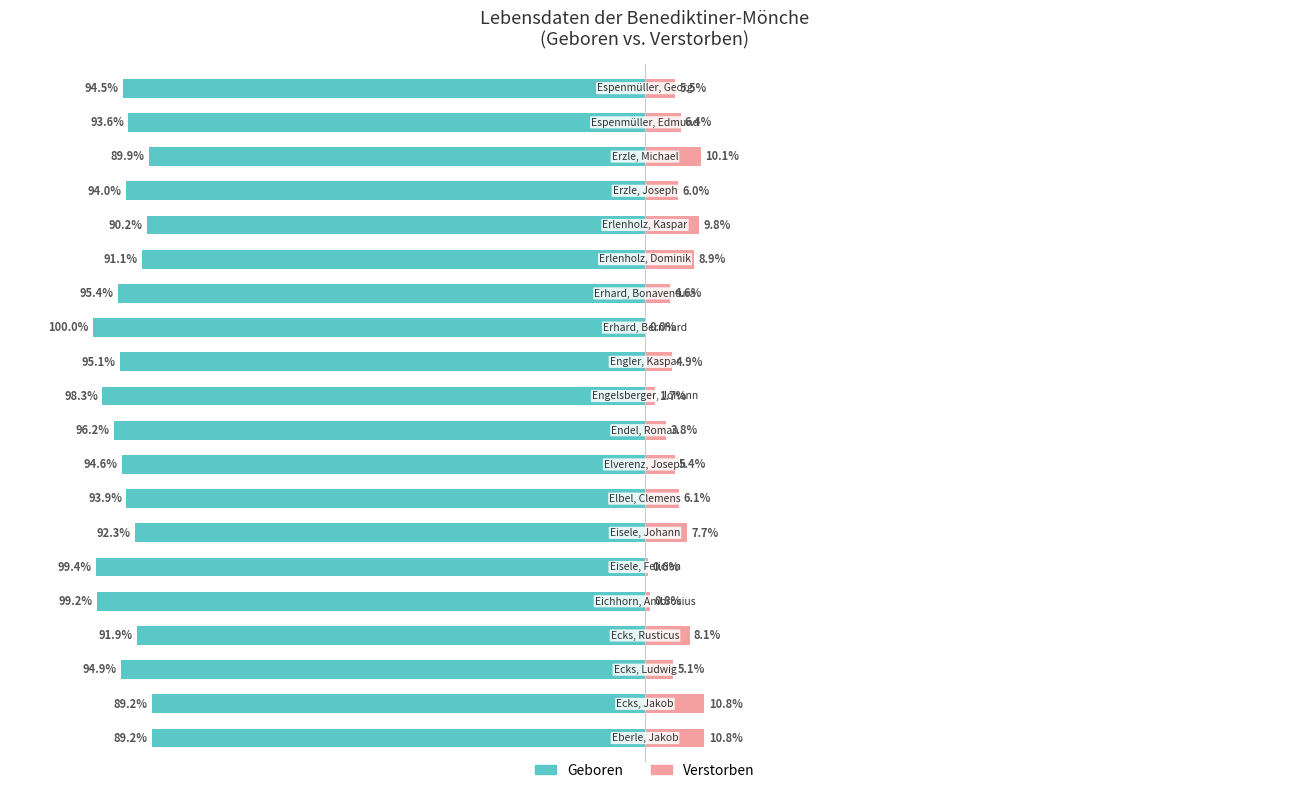

Reading left to right, transcribe all the data shown in this chart.

Geboren: 0=-89.2	1=-89.2	2=-94.9	3=-91.9	4=-99.2	5=-99.4	6=-92.3	7=-93.9	8=-94.6	9=-96.2	10=-98.3	11=-95.1	12=-100.0	13=-95.4	14=-91.1	15=-90.2	16=-94.0	17=-89.9	18=-93.6	19=-94.5
Verstorben: 0=10.8	1=10.8	2=5.1	3=8.1	4=0.8	5=0.6	6=7.7	7=6.1	8=5.4	9=3.8	10=1.7	11=4.9	12=0.0	13=4.6	14=8.9	15=9.8	16=6.0	17=10.1	18=6.4	19=5.5